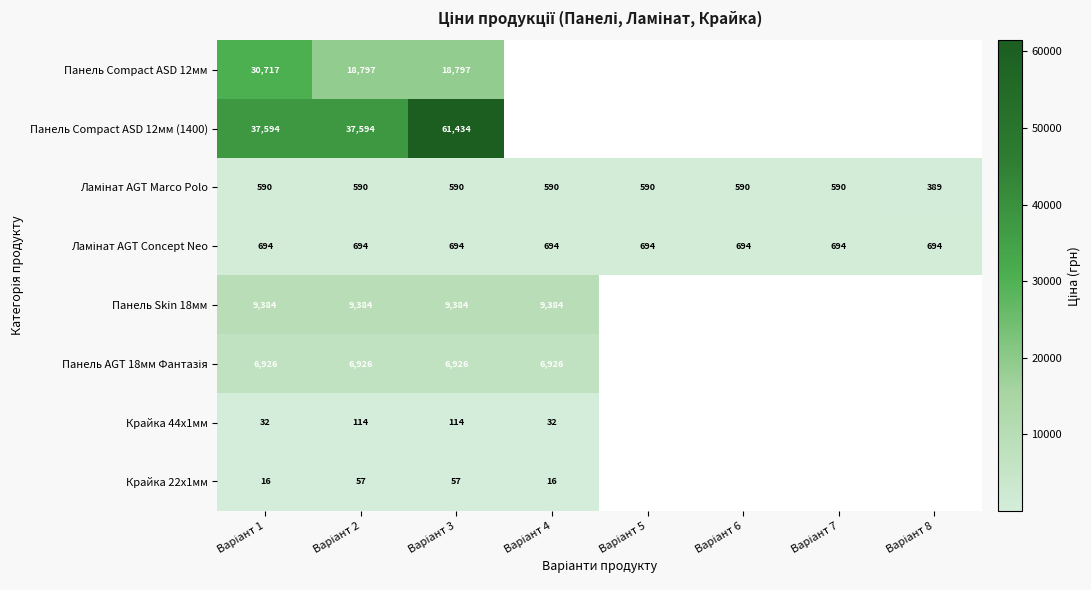

Which series has the largest range (max minus min)?

Панель Compact ASD 12мм (1400)